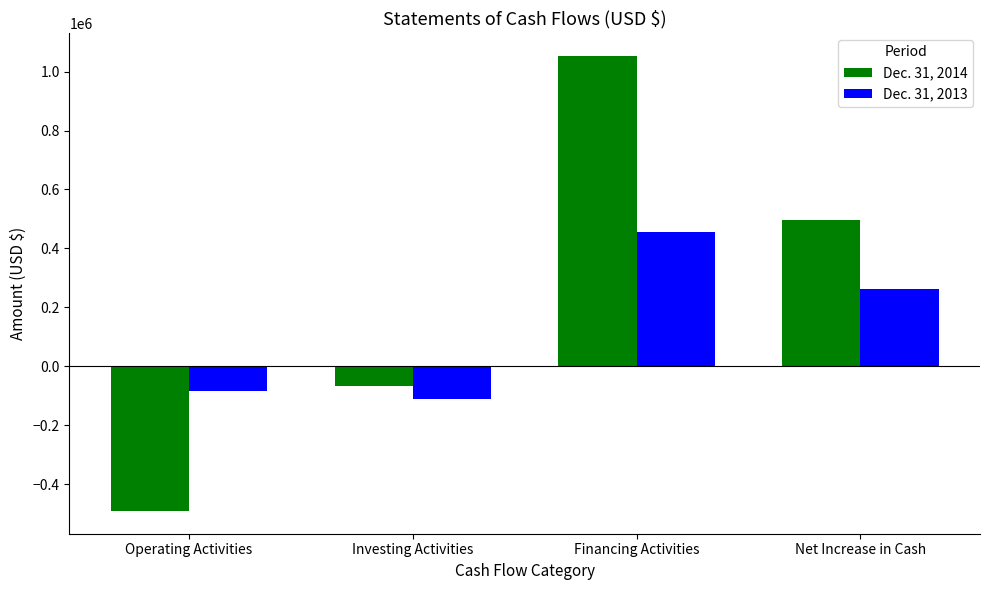

At which label does Dec. 31, 2014 reach its peak?

Financing Activities